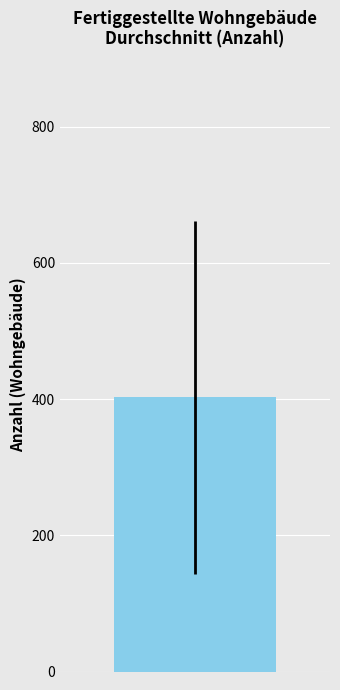

What is the difference between the maximum and minimum values?

739